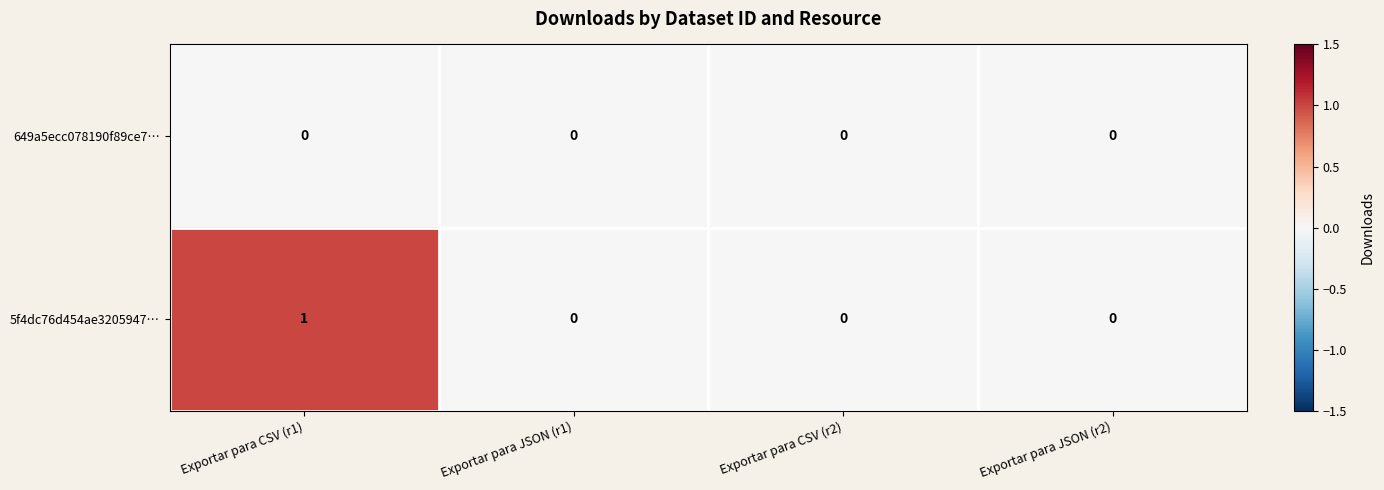

True or false: 649a5ecc078190f89ce7… has a value of 0 at Exportar para JSON (r1).

True